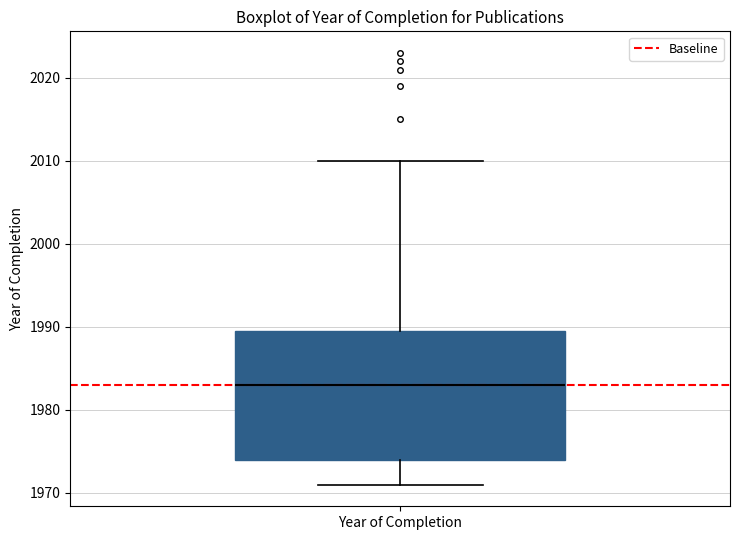

Where is the lower edge of the box for Year of Completion on the y-axis? The values are not printed on the chart, so give them approximately, as read against the axis.

1974